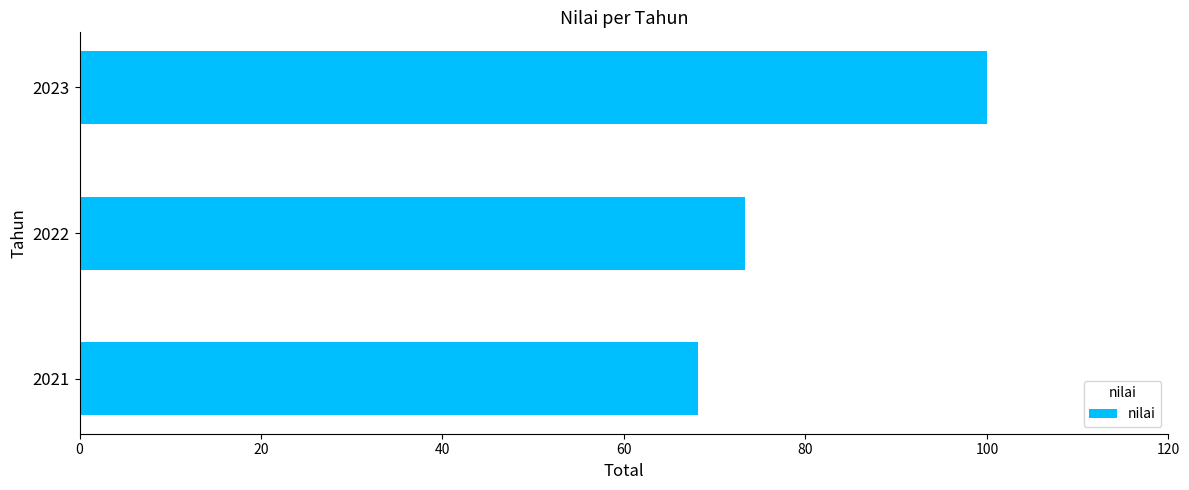

Which category has the highest value across all series?

2023